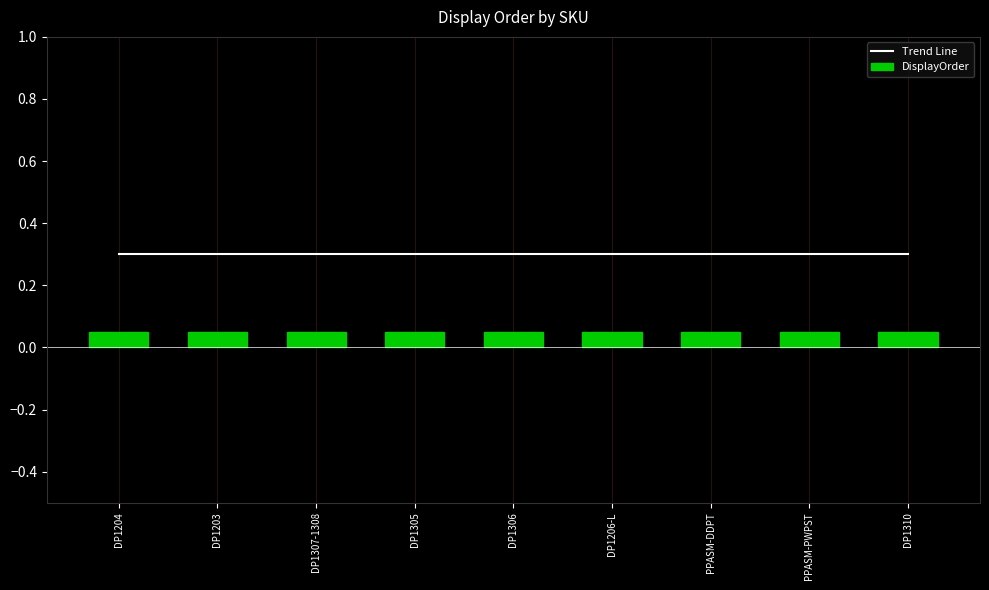

Reading left to right, extract all data points from this chart.

Trend Line: 0.3	0.3	0.3	0.3	0.3	0.3	0.3	0.3	0.3
DisplayOrder: 0.1	0.1	0.1	0.1	0.1	0.1	0.1	0.1	0.1